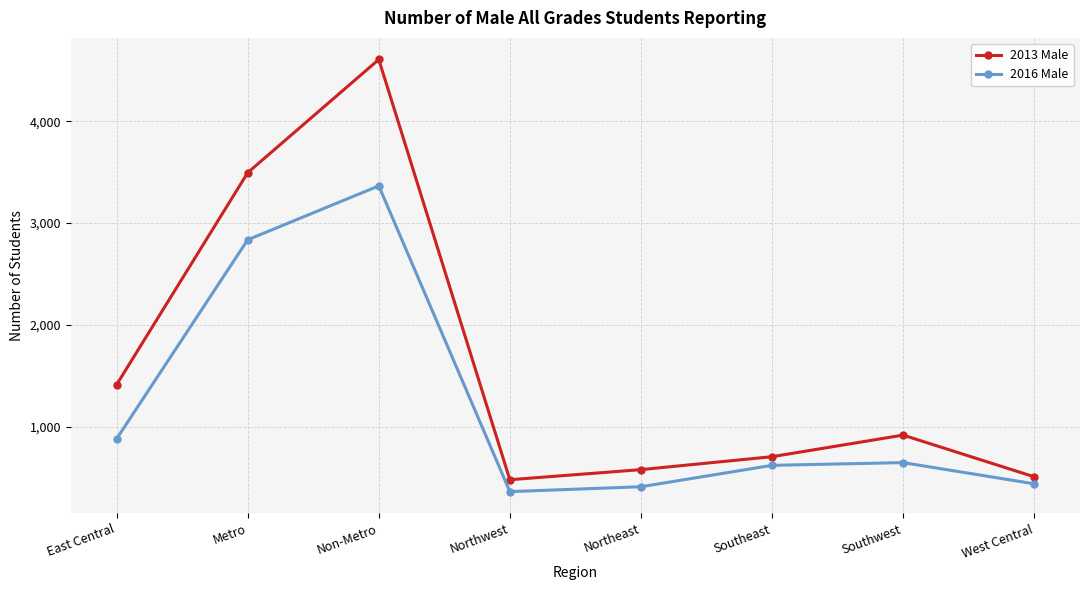

What is the average value of the 2013 Male series?

1588